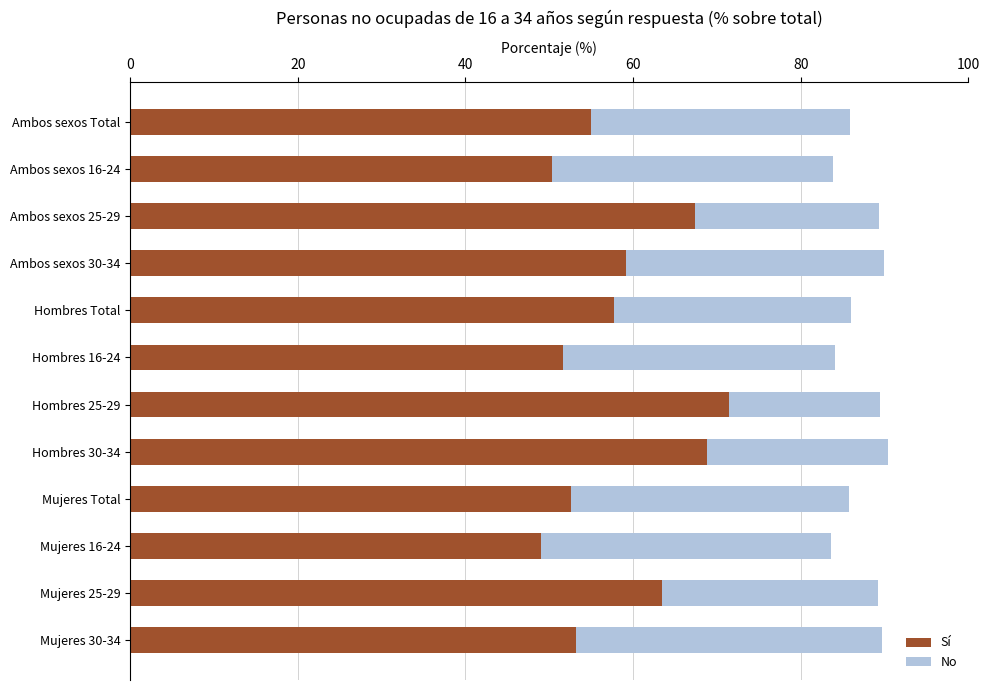

How many data points in Sí are above 57?

6